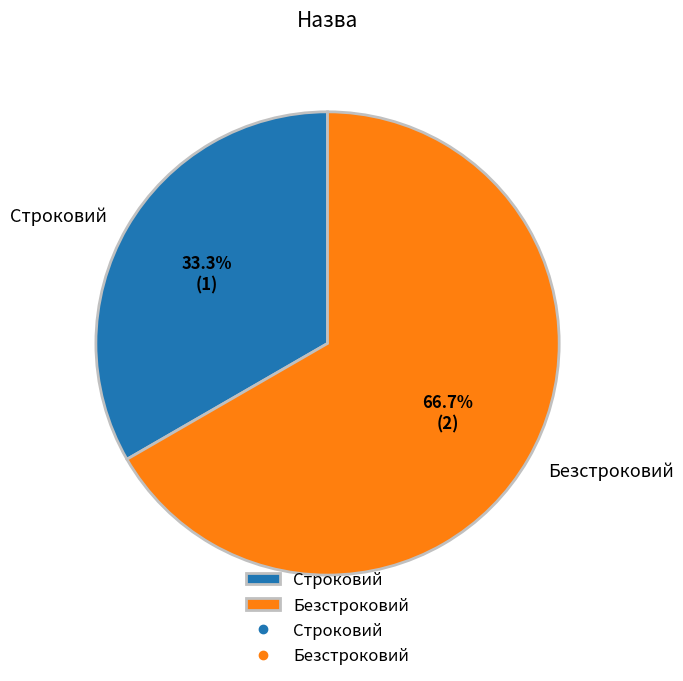

Is there a majority slice in this chart?

Yes